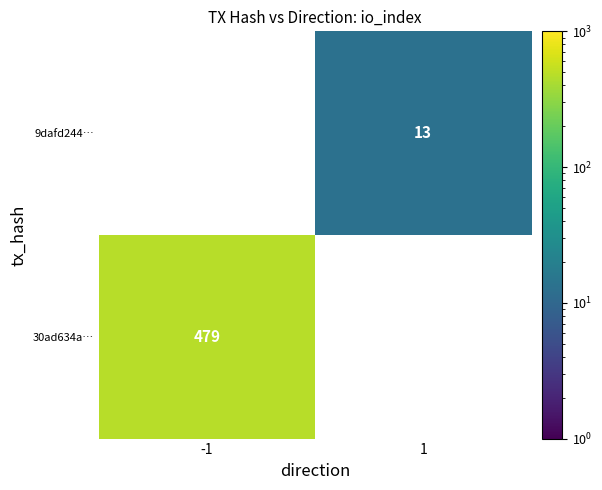

The value of 30ad634a… at -1 is 124. True or false?

False